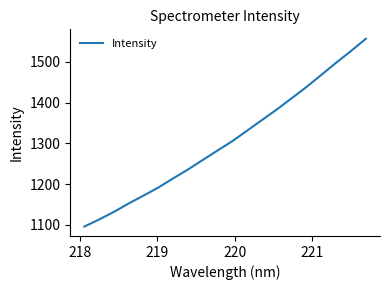

What is the maximum value shown in the chart?

1556.7